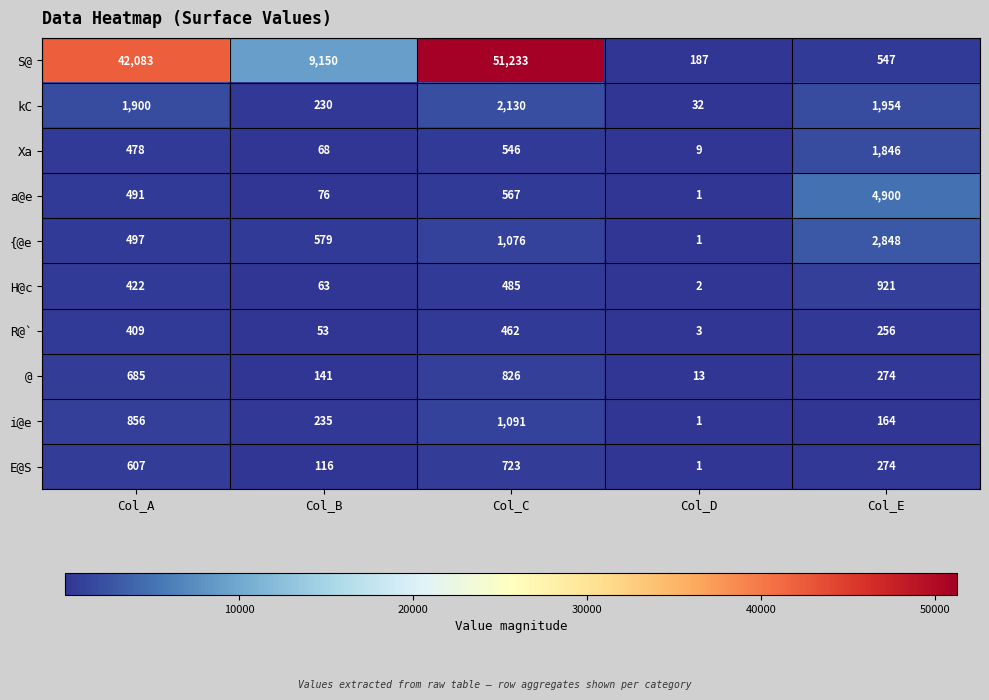

What is the difference between the maximum and second lowest values in the kC series?

1900